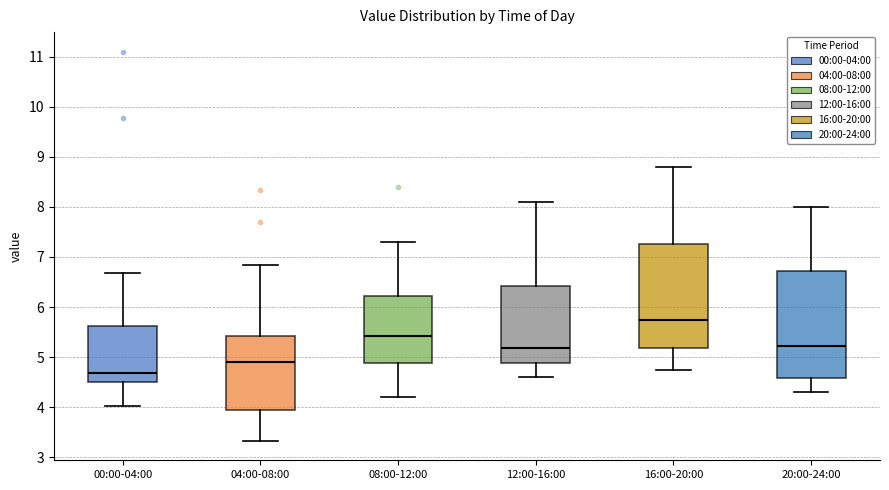

Where is the lower edge of the box for 04:00-08:00 on the y-axis? The values are not printed on the chart, so give them approximately, as read against the axis.

4.0